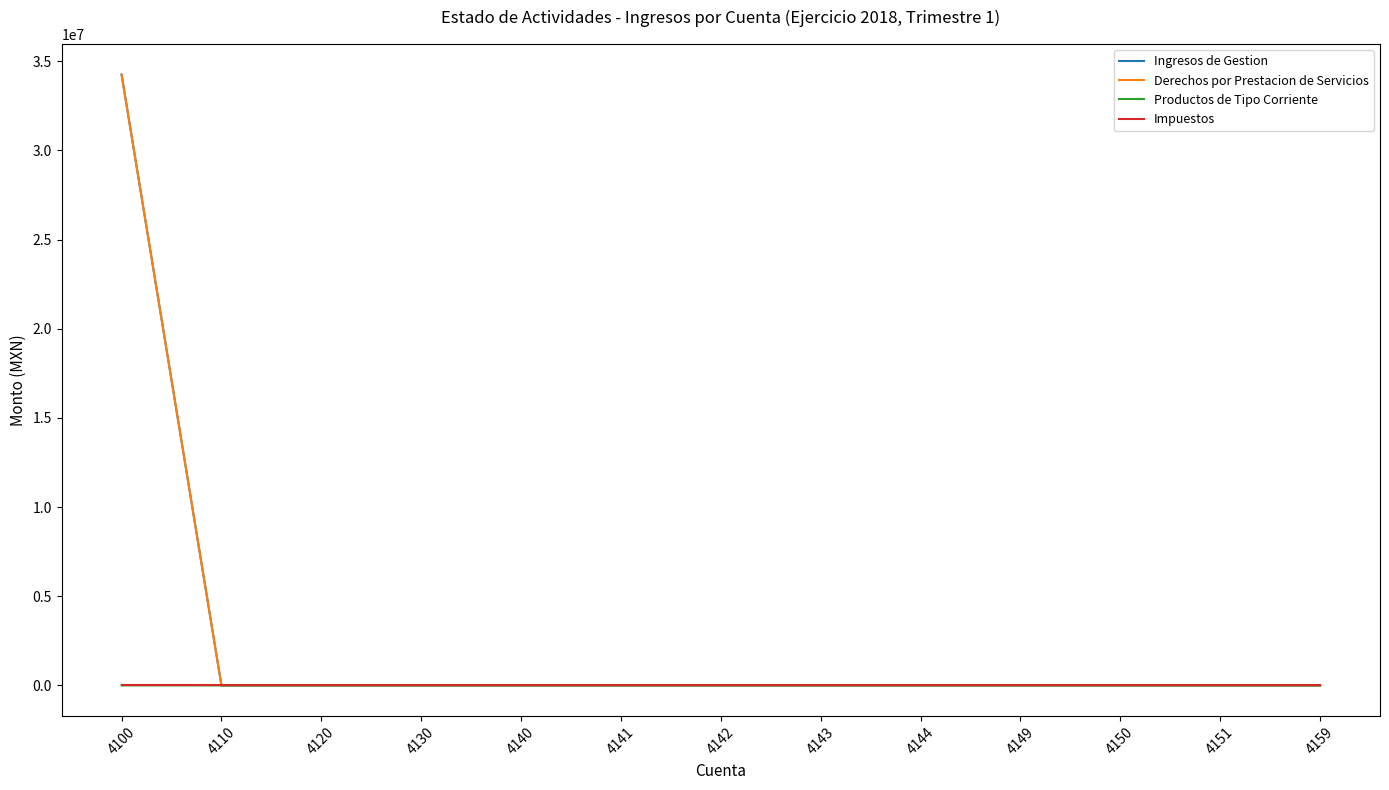

Which series has the widest spread of values?

Ingresos de Gestion